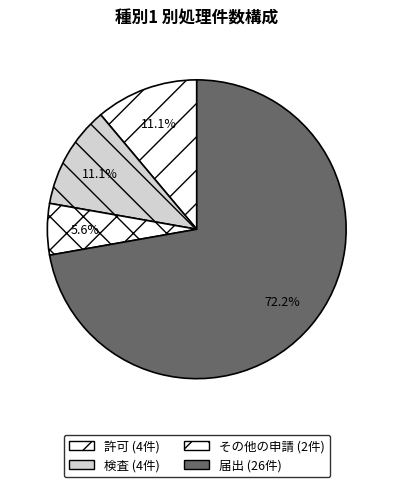

Count the number of slices in the pie.

4